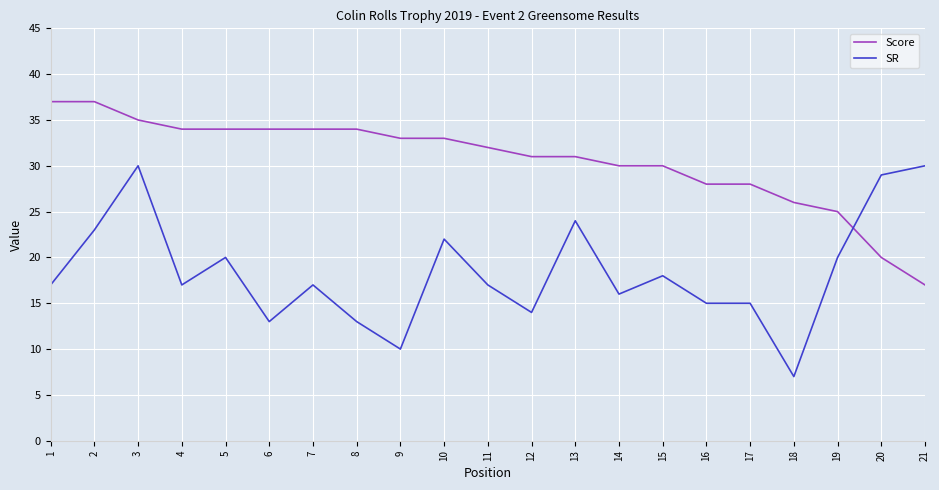

Rank the series at 19 from highest to lowest value.

Score, SR